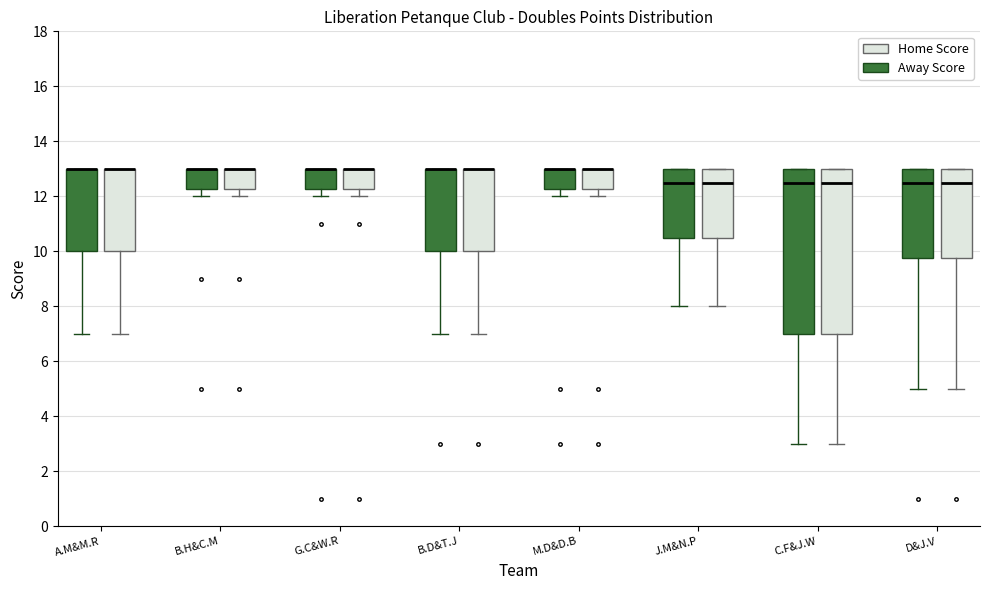

Reading left to right, read every box against the y-axis: the position of its median line, the range the box covers, and the ends of its whiskers. The values are not printed on the chart, so give them approximately, as read against the axis.

A.M&M.R (Home Score): median 13.0 (drawn on the box's upper edge), box 10.0 to 13.0, whiskers 7.0 to 13.0
A.M&M.R (Away Score): median 13.0 (drawn on the box's upper edge), box 10.0 to 13.0, whiskers 7.0 to 13.0
B.H&C.M (Home Score): median 13.0 (drawn on the box's upper edge), box 12.2 to 13.0, whiskers 12.0 to 13.0
B.H&C.M (Away Score): median 13.0 (drawn on the box's upper edge), box 12.2 to 13.0, whiskers 12.0 to 13.0
G.C&W.R (Home Score): median 13.0 (drawn on the box's upper edge), box 12.2 to 13.0, whiskers 12.0 to 13.0
G.C&W.R (Away Score): median 13.0 (drawn on the box's upper edge), box 12.2 to 13.0, whiskers 12.0 to 13.0
B.D&T.J (Home Score): median 13.0 (drawn on the box's upper edge), box 10.0 to 13.0, whiskers 7.0 to 13.0
B.D&T.J (Away Score): median 13.0 (drawn on the box's upper edge), box 10.0 to 13.0, whiskers 7.0 to 13.0
M.D&D.B (Home Score): median 13.0 (drawn on the box's upper edge), box 12.2 to 13.0, whiskers 12.0 to 13.0
M.D&D.B (Away Score): median 13.0 (drawn on the box's upper edge), box 12.2 to 13.0, whiskers 12.0 to 13.0
J.M&N.P (Home Score): median 12.6, box 10.6 to 13.0, whiskers 8.0 to 13.0
J.M&N.P (Away Score): median 12.6, box 10.6 to 13.0, whiskers 8.0 to 13.0
C.F&J.W (Home Score): median 12.6, box 7.0 to 13.0, whiskers 3.0 to 13.0
C.F&J.W (Away Score): median 12.6, box 7.0 to 13.0, whiskers 3.0 to 13.0
D&J.V (Home Score): median 12.6, box 9.8 to 13.0, whiskers 5.0 to 13.0
D&J.V (Away Score): median 12.6, box 9.8 to 13.0, whiskers 5.0 to 13.0